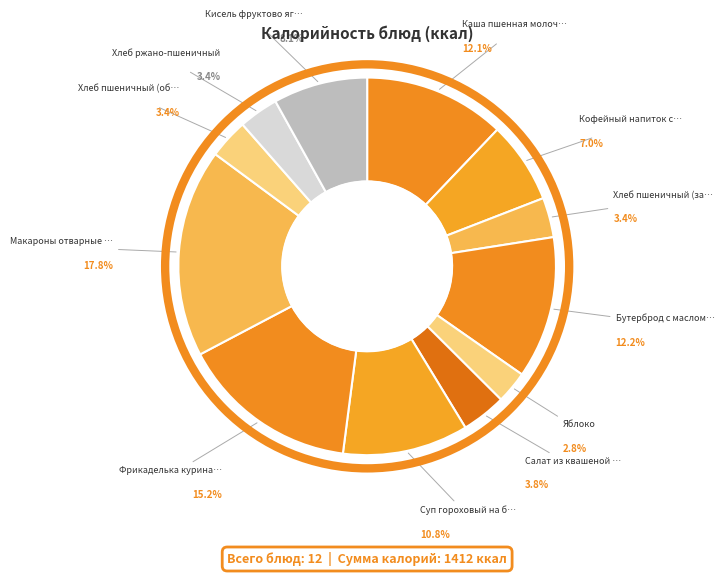

What percentage is the Суп гороховый на бульоне slice, to the nearest percent?

11%